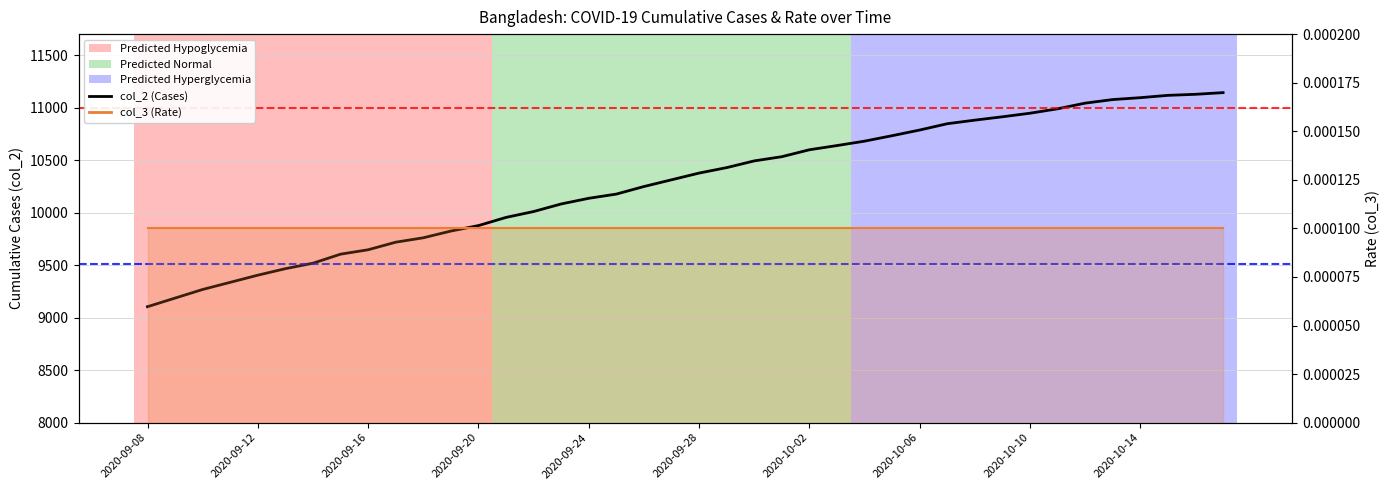

How many lines are shown in the chart?

2